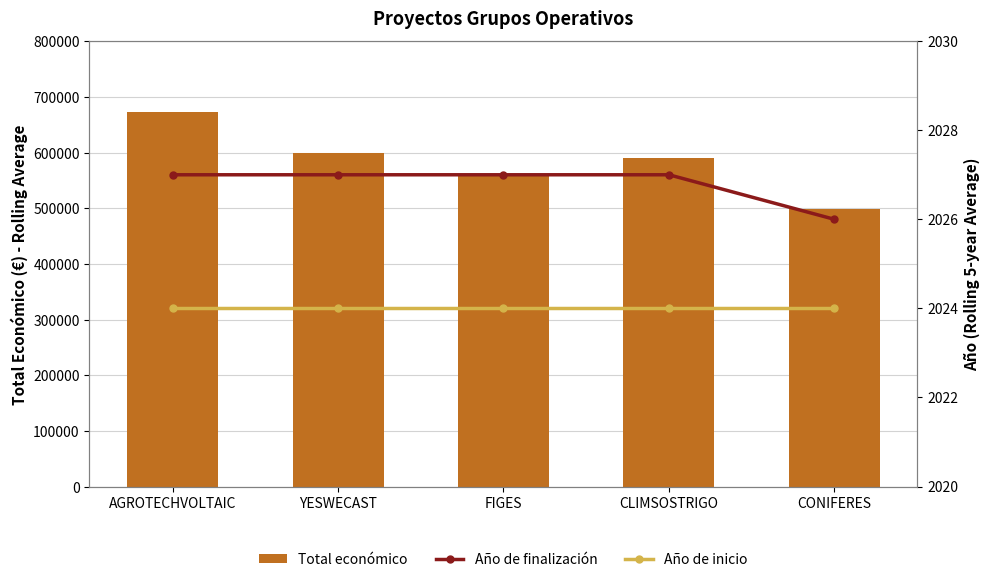

How many categories are shown in the chart?

5